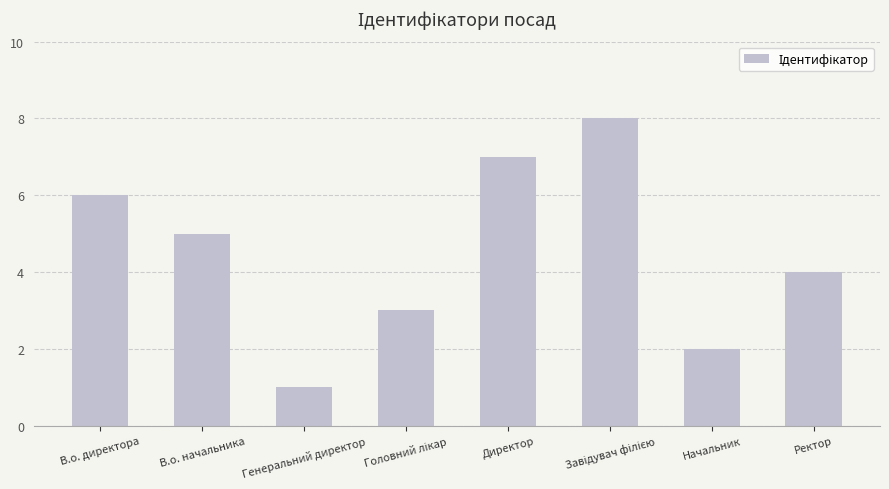

What is the sum of all values?

36